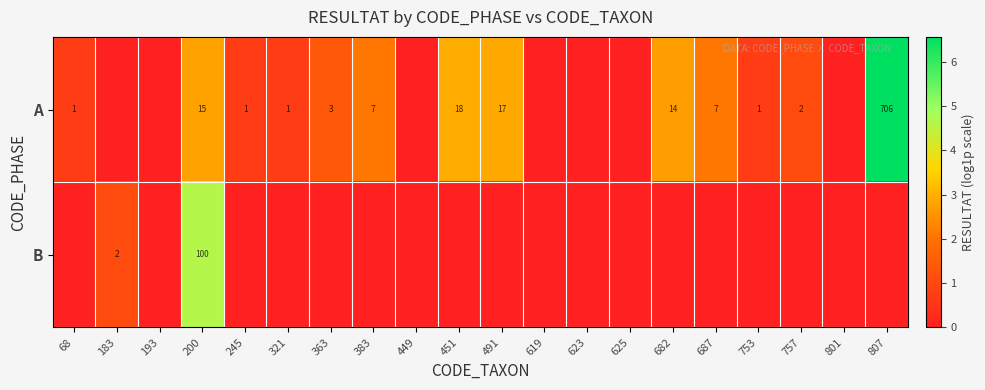

At how many categories does at least one series exceed 0?

14